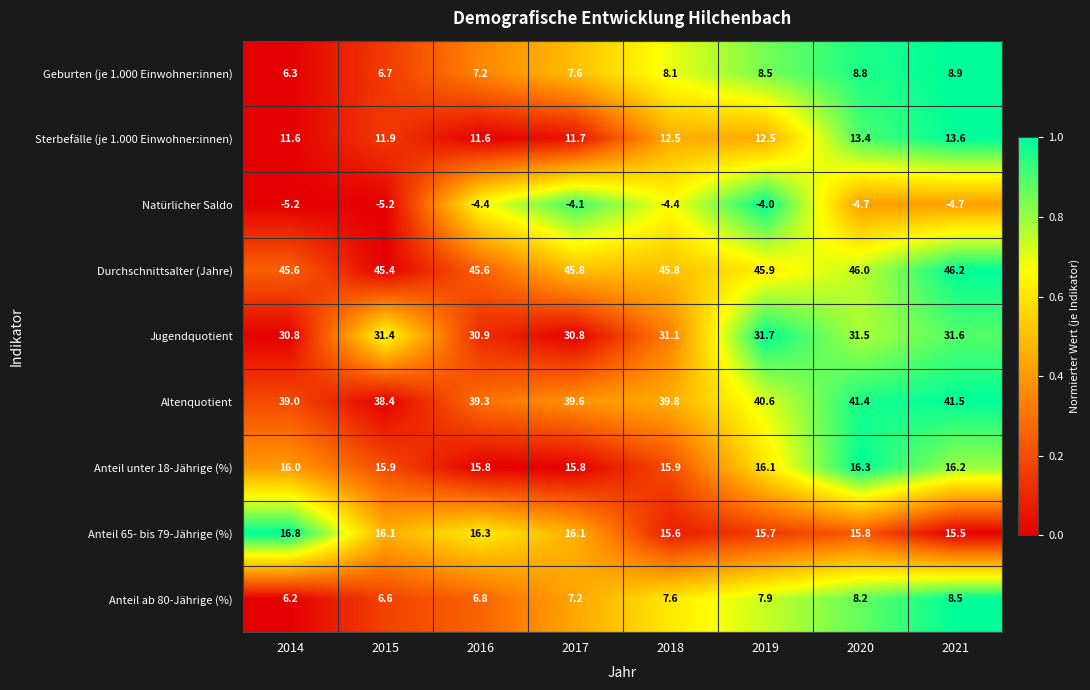

What is the total value across all series at 2020?

176.7